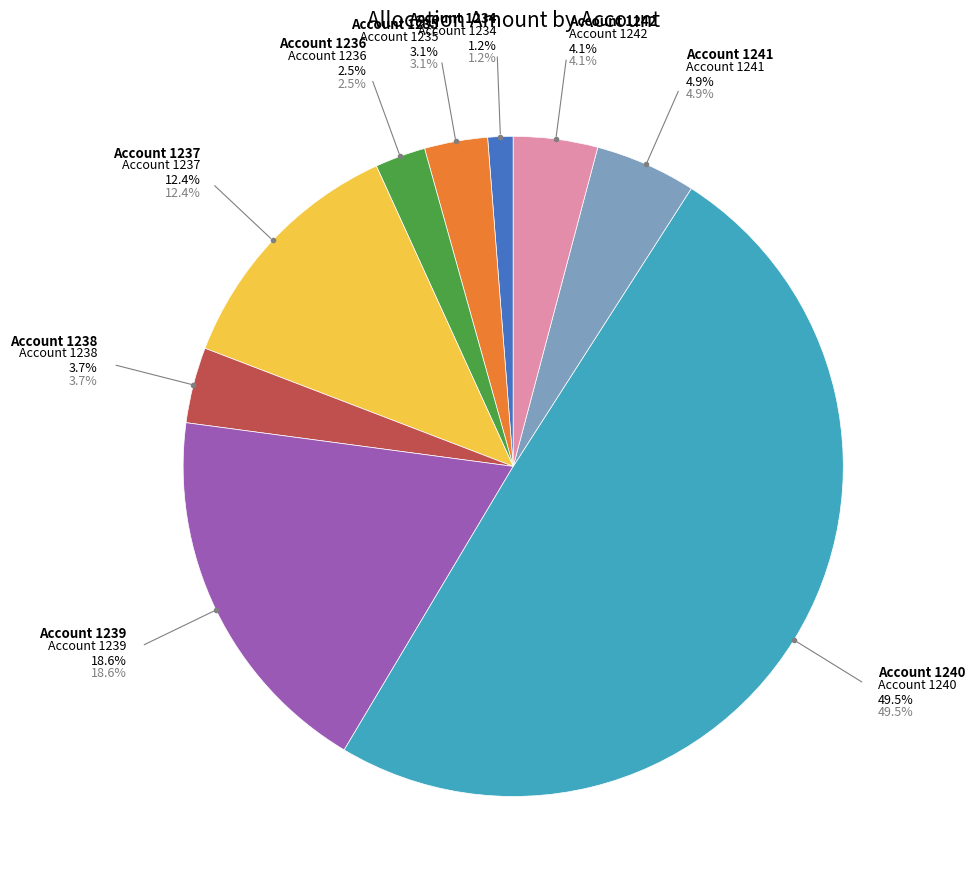

Combined, do 1242 and 1238 account for over 50%?

No